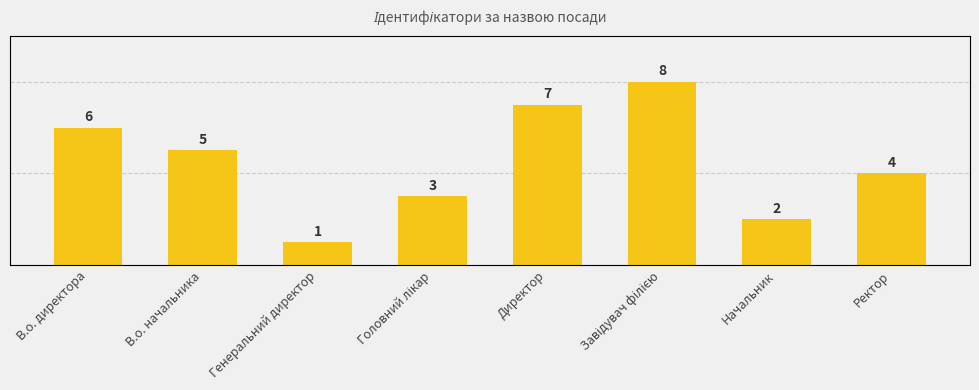

The value at В.о. директора is 9. True or false?

False